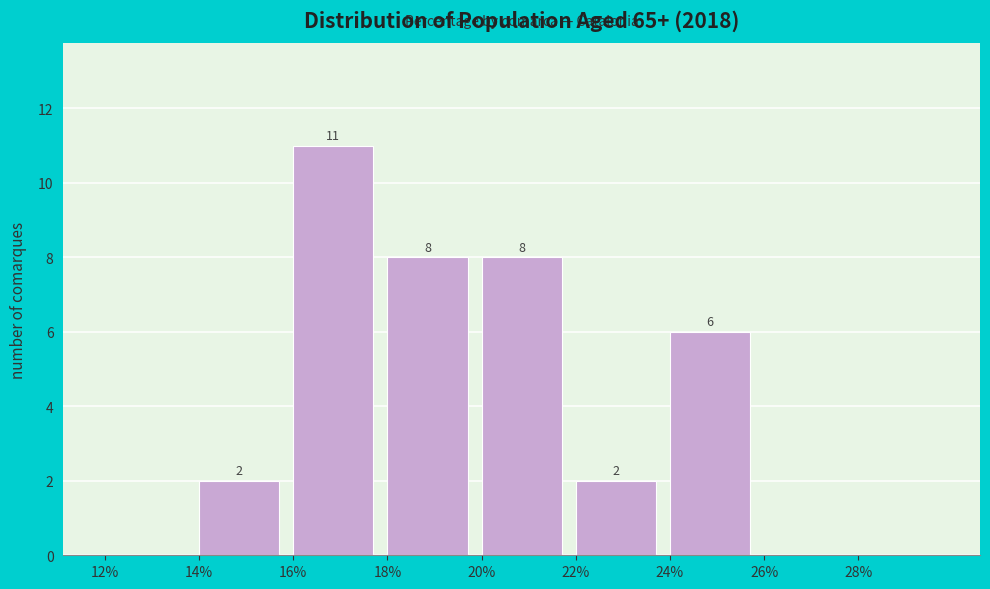

Which range on the x-axis has the tallest bar?

16 to 18